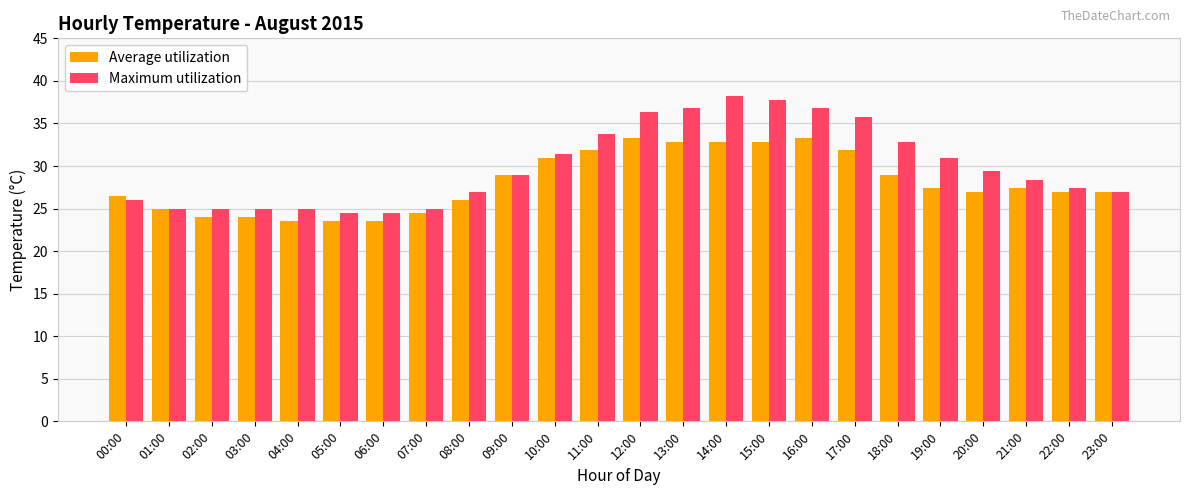

What is the sum of the Maximum utilization values at 04:00 and 03:00?

50.0